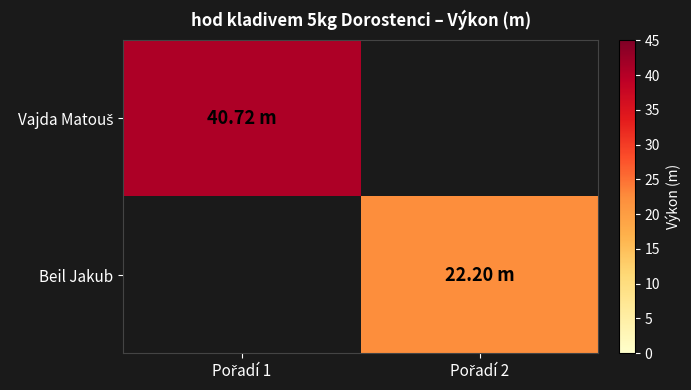

How many categories are shown in the chart?

2